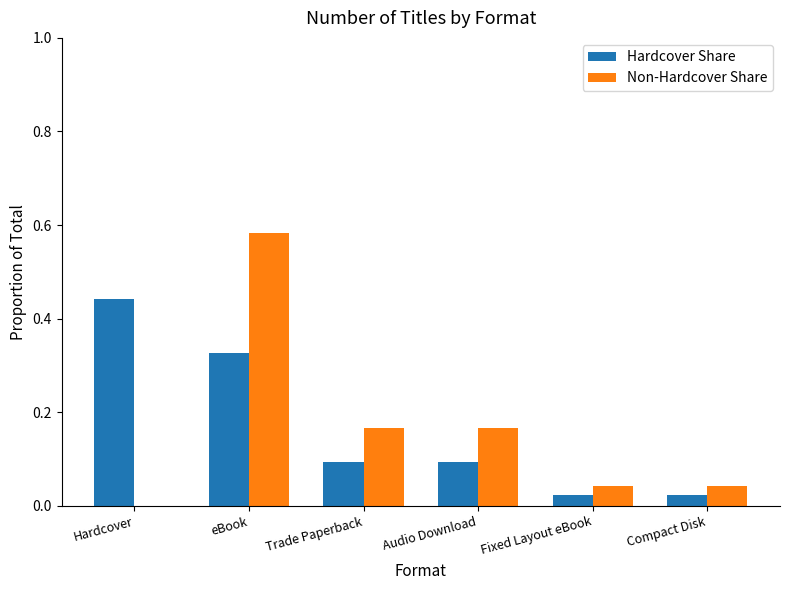

At which label does Non-Hardcover Share reach its peak?

eBook